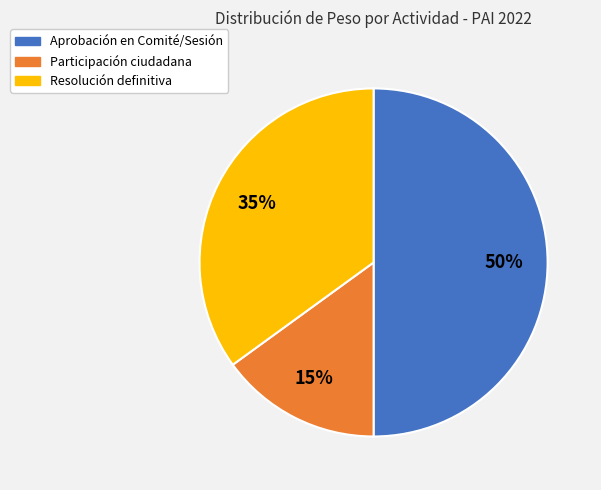

To the nearest percent, what is the difference between the largest and smallest slice percentages?

35%